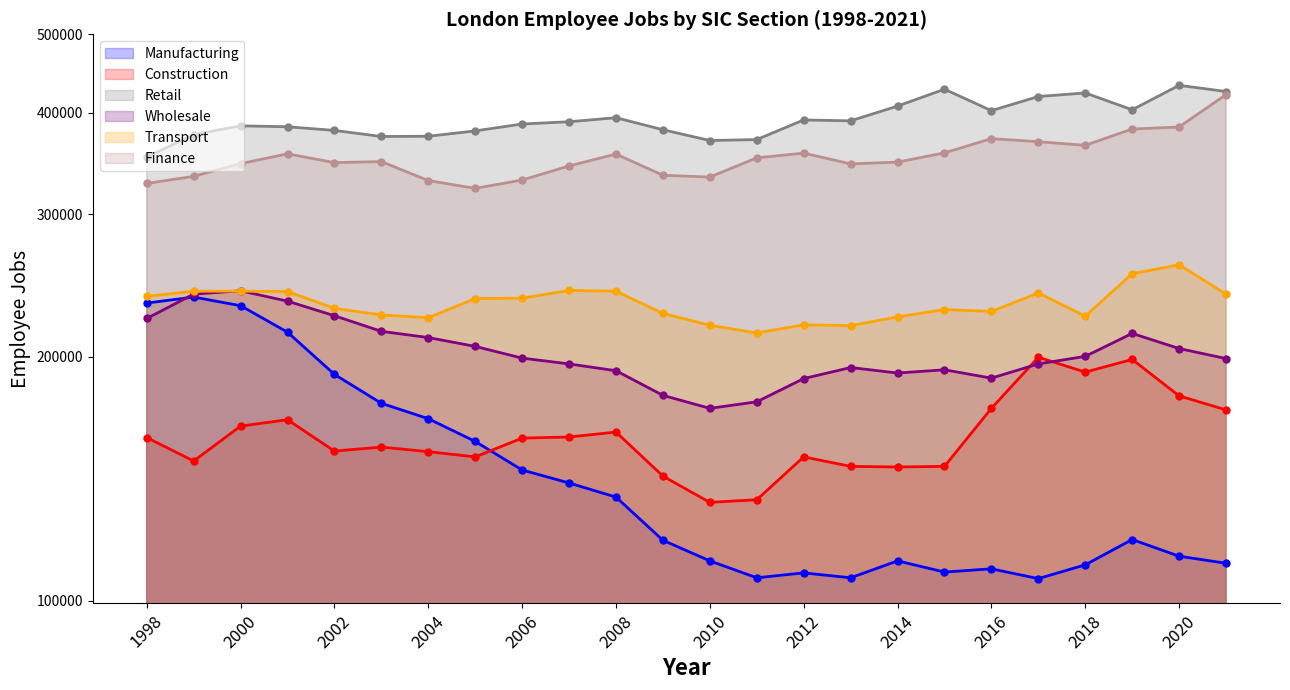

Where does the Wholesale (line) series first go above 199250?

1998